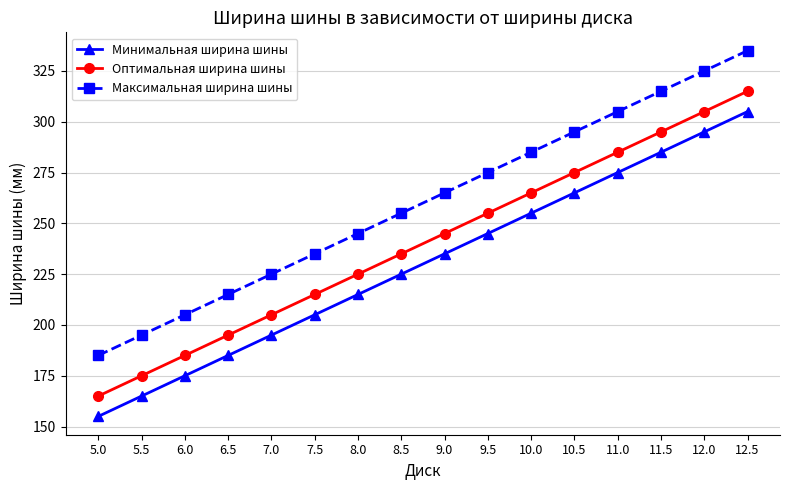

Reading right to left, list all the values displayed in this chart.

Минимальная ширина шины: 12.5=305	12.0=295	11.5=285	11.0=275	10.5=265	10.0=255	9.5=245	9.0=235	8.5=225	8.0=215	7.5=205	7.0=195	6.5=185	6.0=175	5.5=165	5.0=155
Оптимальная ширина шины: 12.5=315	12.0=305	11.5=295	11.0=285	10.5=275	10.0=265	9.5=255	9.0=245	8.5=235	8.0=225	7.5=215	7.0=205	6.5=195	6.0=185	5.5=175	5.0=165
Максимальная ширина шины: 12.5=335	12.0=325	11.5=315	11.0=305	10.5=295	10.0=285	9.5=275	9.0=265	8.5=255	8.0=245	7.5=235	7.0=225	6.5=215	6.0=205	5.5=195	5.0=185